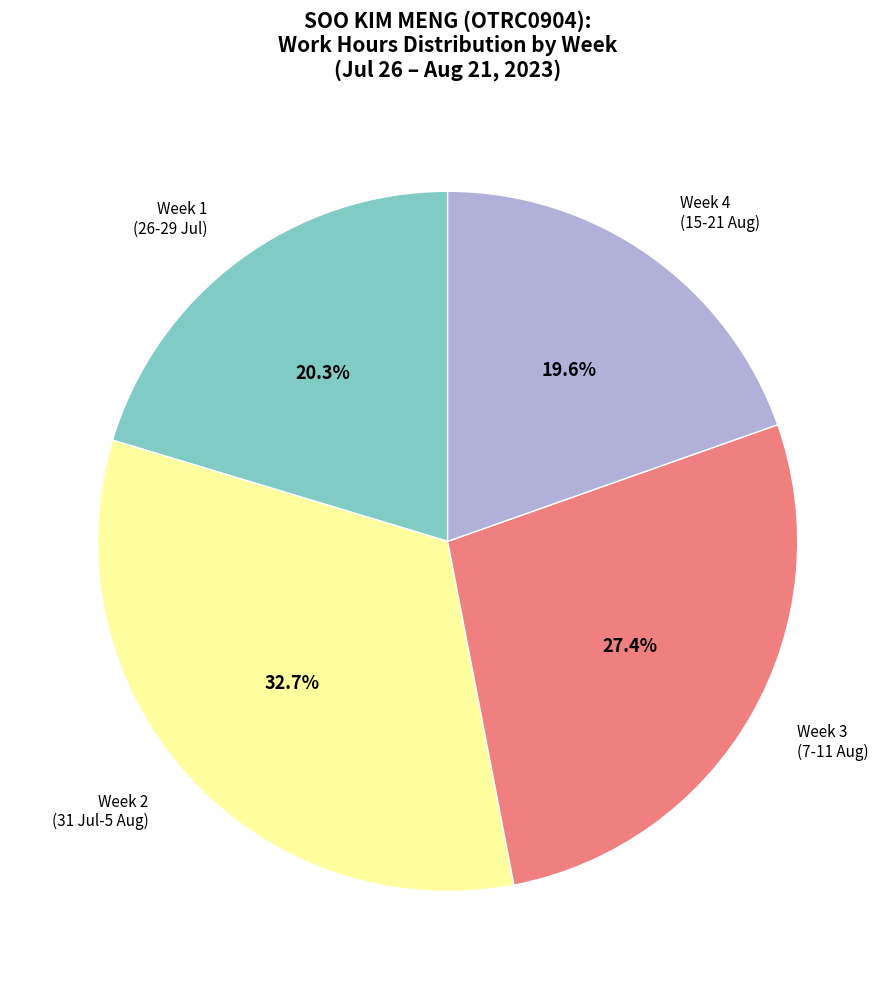

Is there any slice that represents more than half of the pie?

No